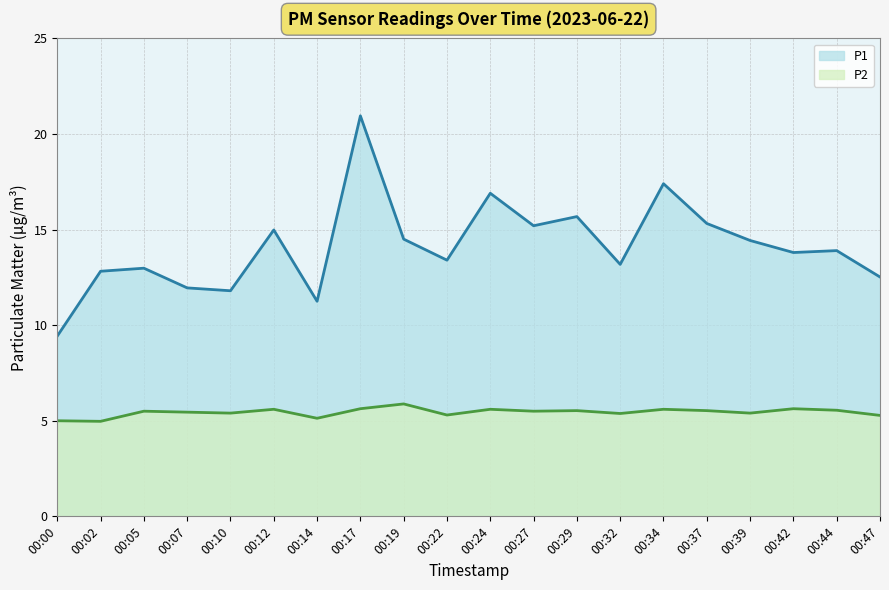

Where does the P1 series first go above 13?

00:12